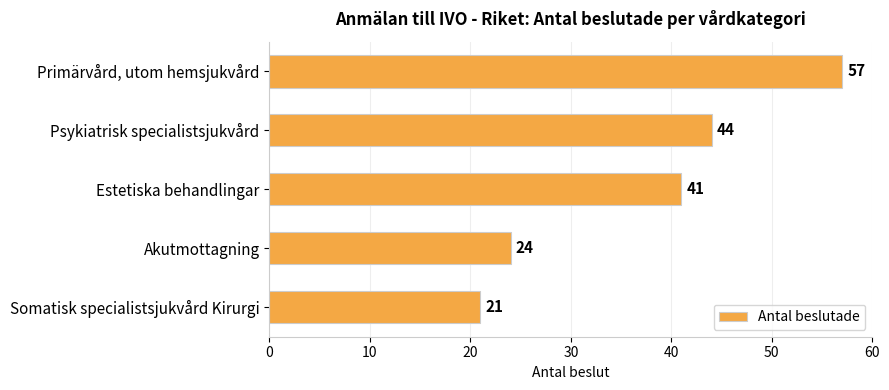

Which label corresponds to the smallest value in the chart?

Somatisk specialistsjukvård Kirurgi